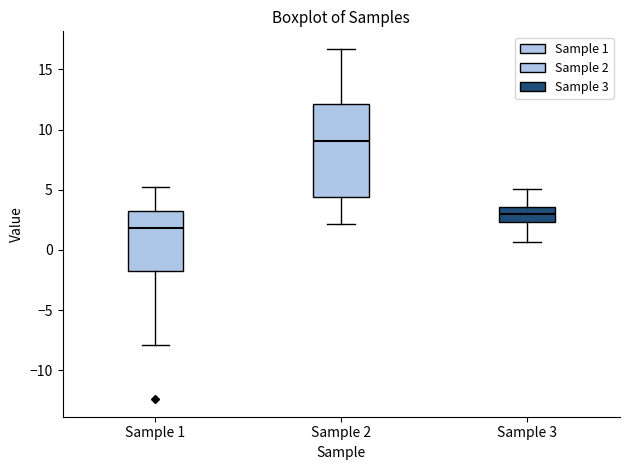

Reading left to right, transcribe this box plot: for each box, give where its median line is, the range the box spans, and where its two whiskers end, as read against the y-axis. The values are not printed on the chart, so give them approximately, as read against the axis.

Sample 1: median 2.0, box -1.5 to 3.0, whiskers -8.0 to 5.0
Sample 2: median 9.0, box 4.5 to 12.0, whiskers 2.0 to 16.5
Sample 3: median 3.0, box 2.5 to 3.5, whiskers 0.5 to 5.0